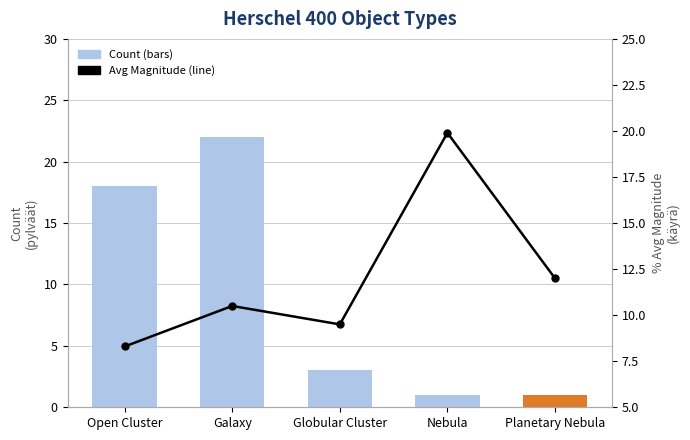

What is the spread (max minus min) of values at Open Cluster?

9.7